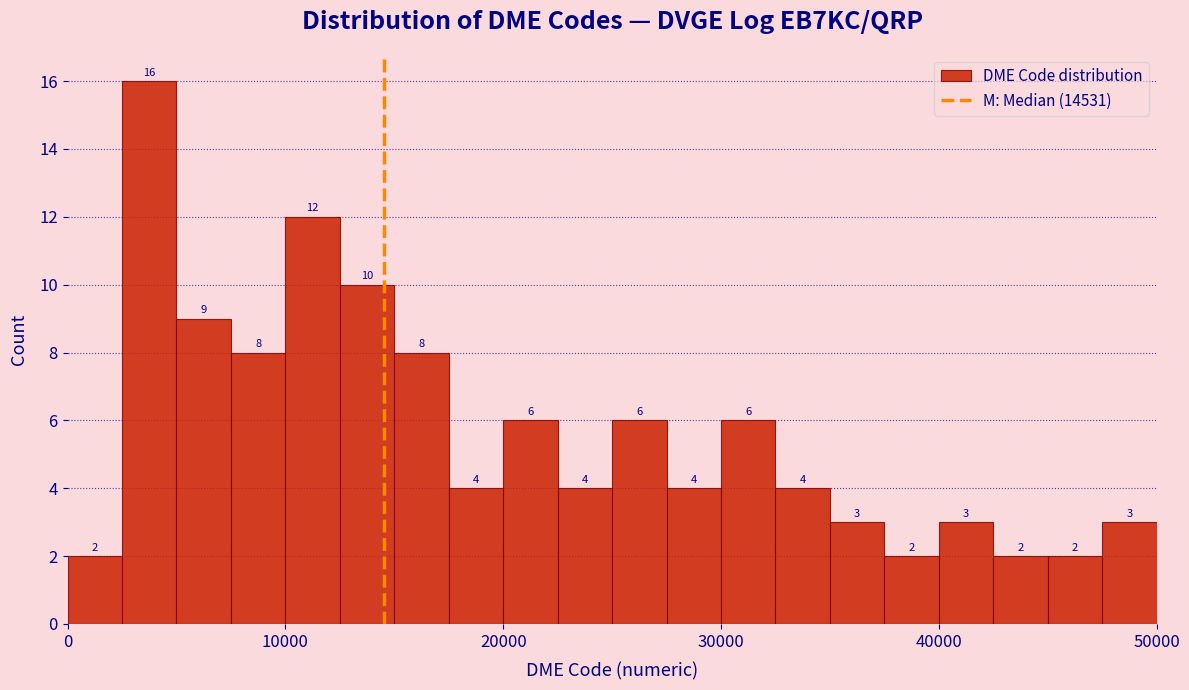

Read against the x-axis, roughly where is the centre of the tallest bar?

4000